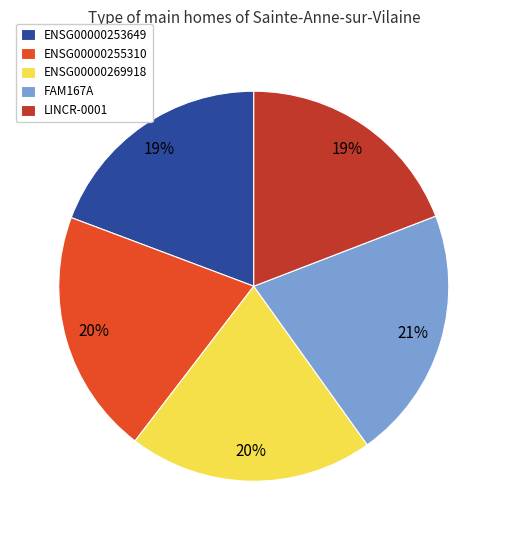

What is the largest slice in the pie chart?

FAM167A